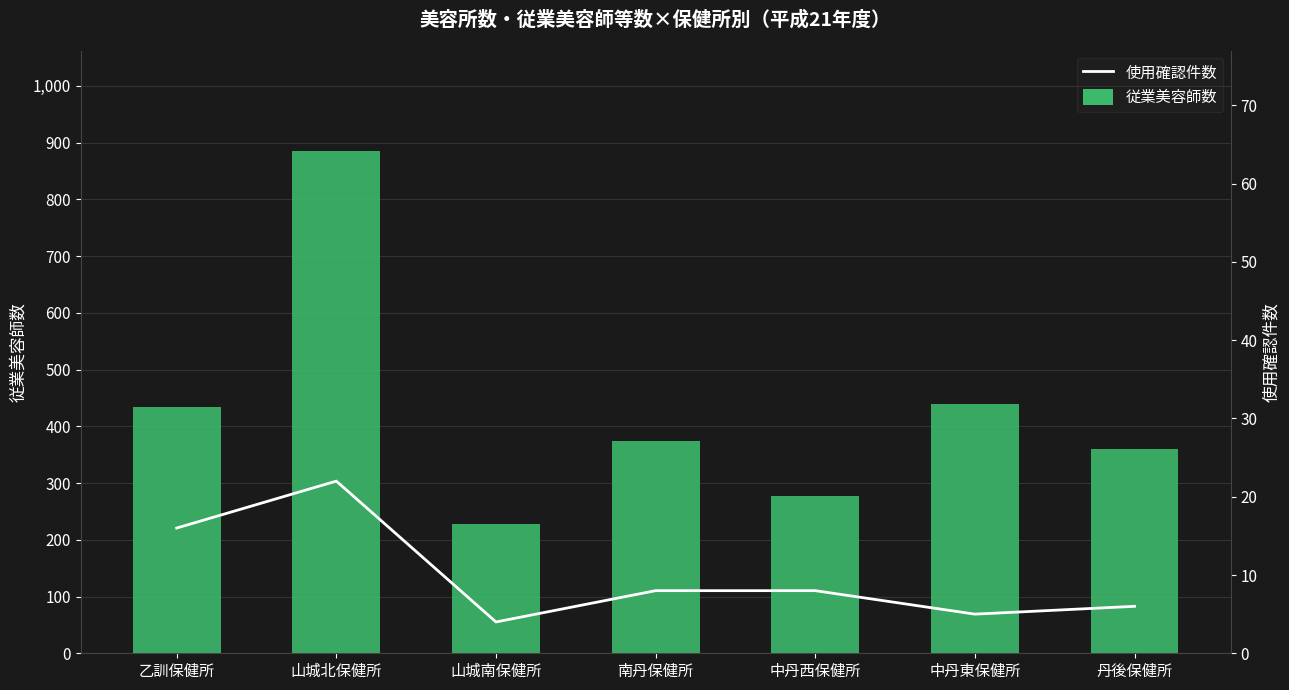

The 使用確認件数 series shows 22 at 山城北保健所. True or false?

True